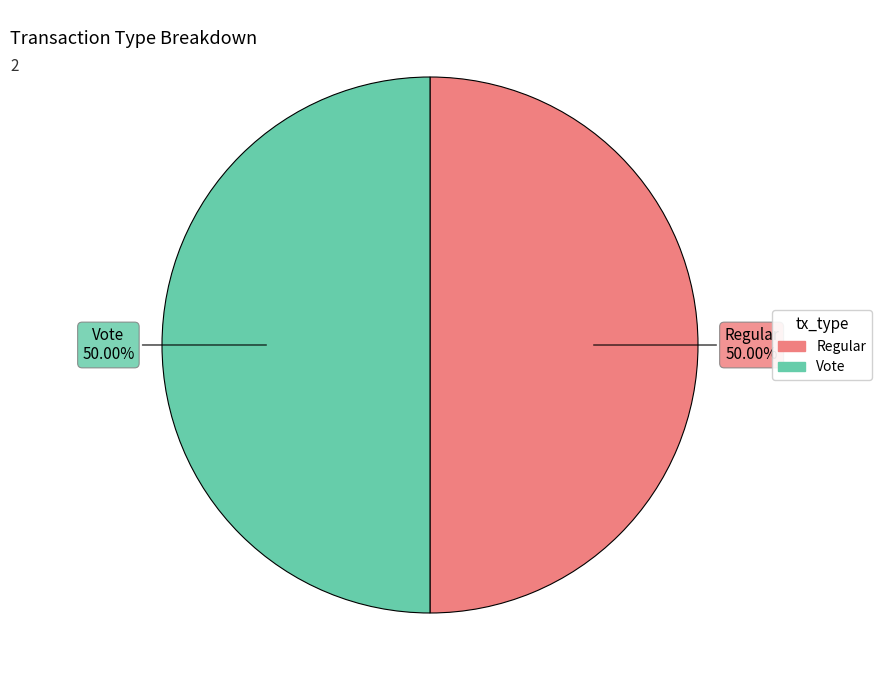

Do Vote and Regular together represent more than half of the pie?

Yes